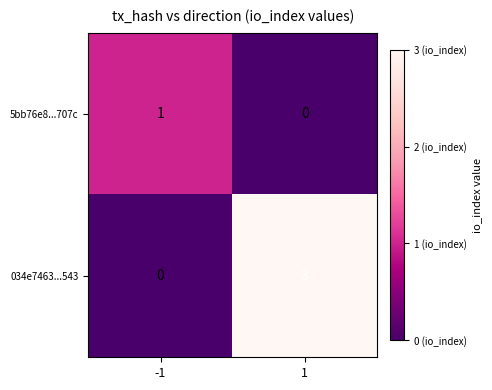

The 5bb76e8...707c series shows 1 at -1. True or false?

True